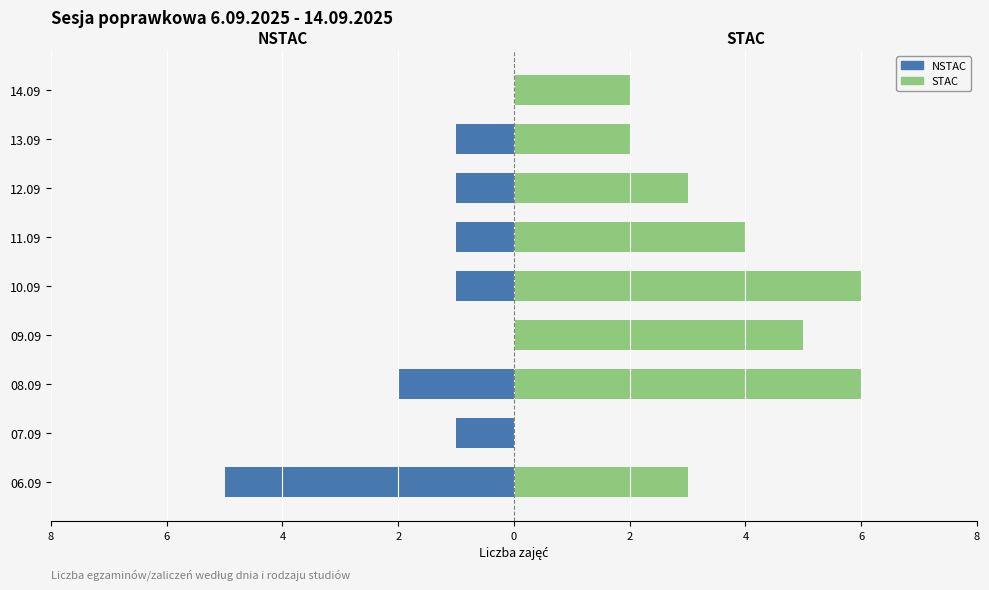

Which series changed the most between 09.09 and 11.09?

STAC